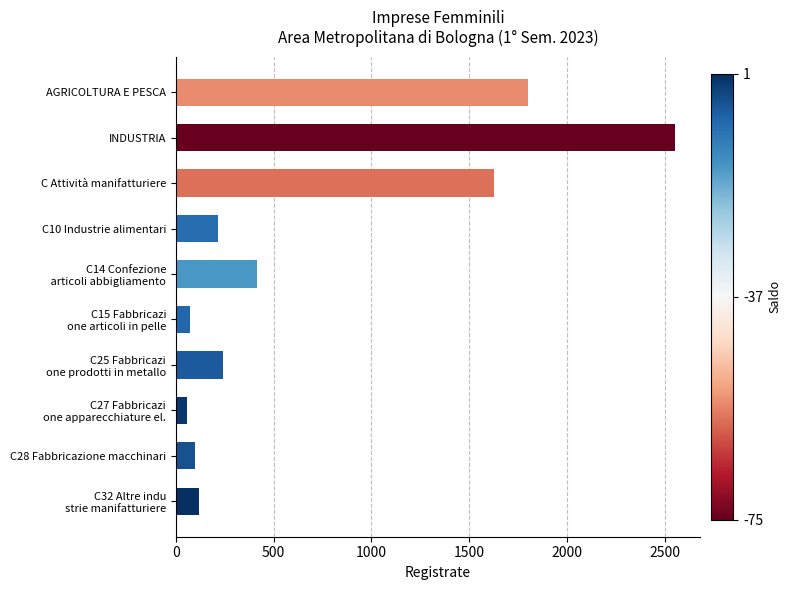

Which label corresponds to the largest value in the chart?

INDUSTRIA